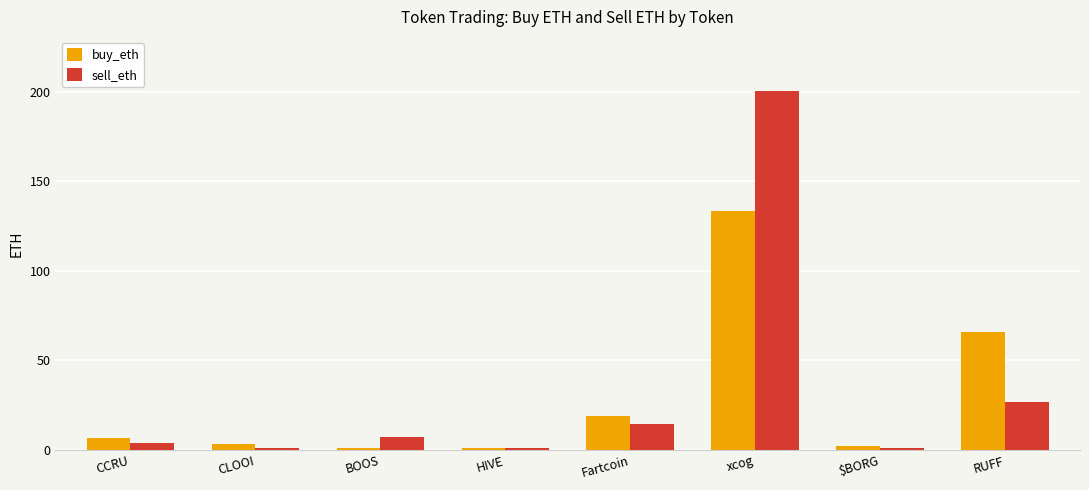

At how many categories does at least one series exceed 51?

2